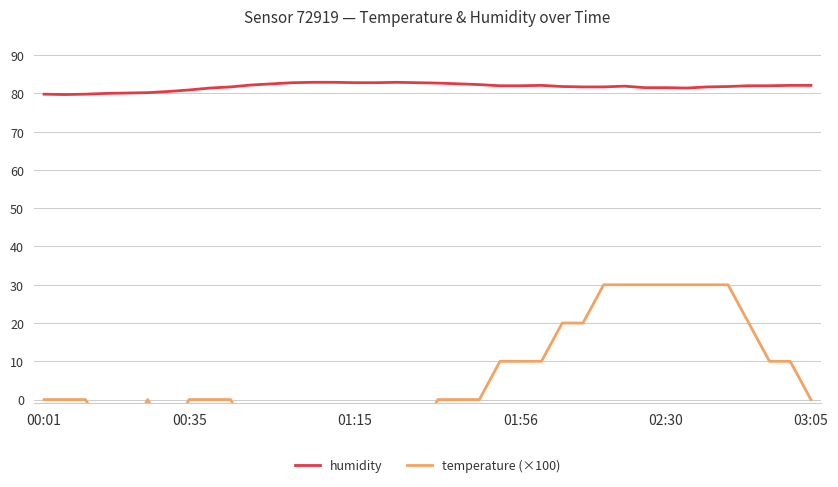

What is the spread (max minus min) of values at 24?

72.1